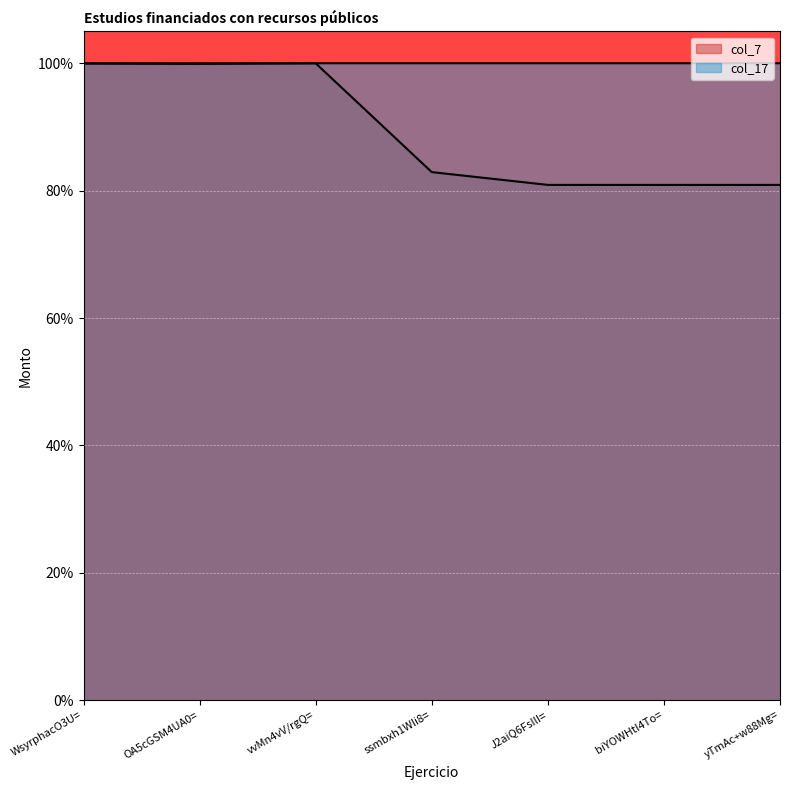

Which series has the largest total across all categories?

col_17